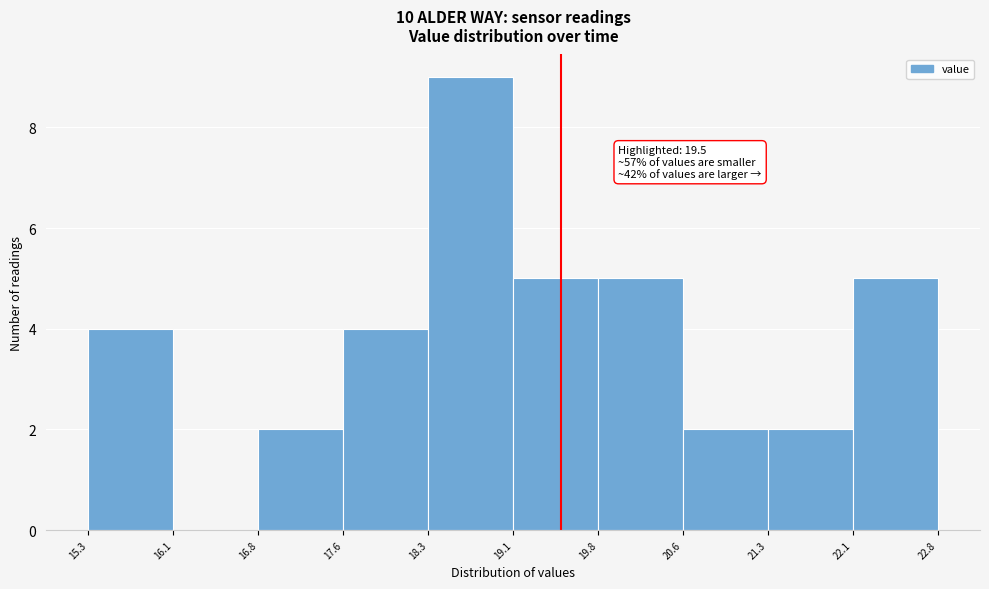

Which range on the x-axis has the tallest bar?

18.3 to 19.1